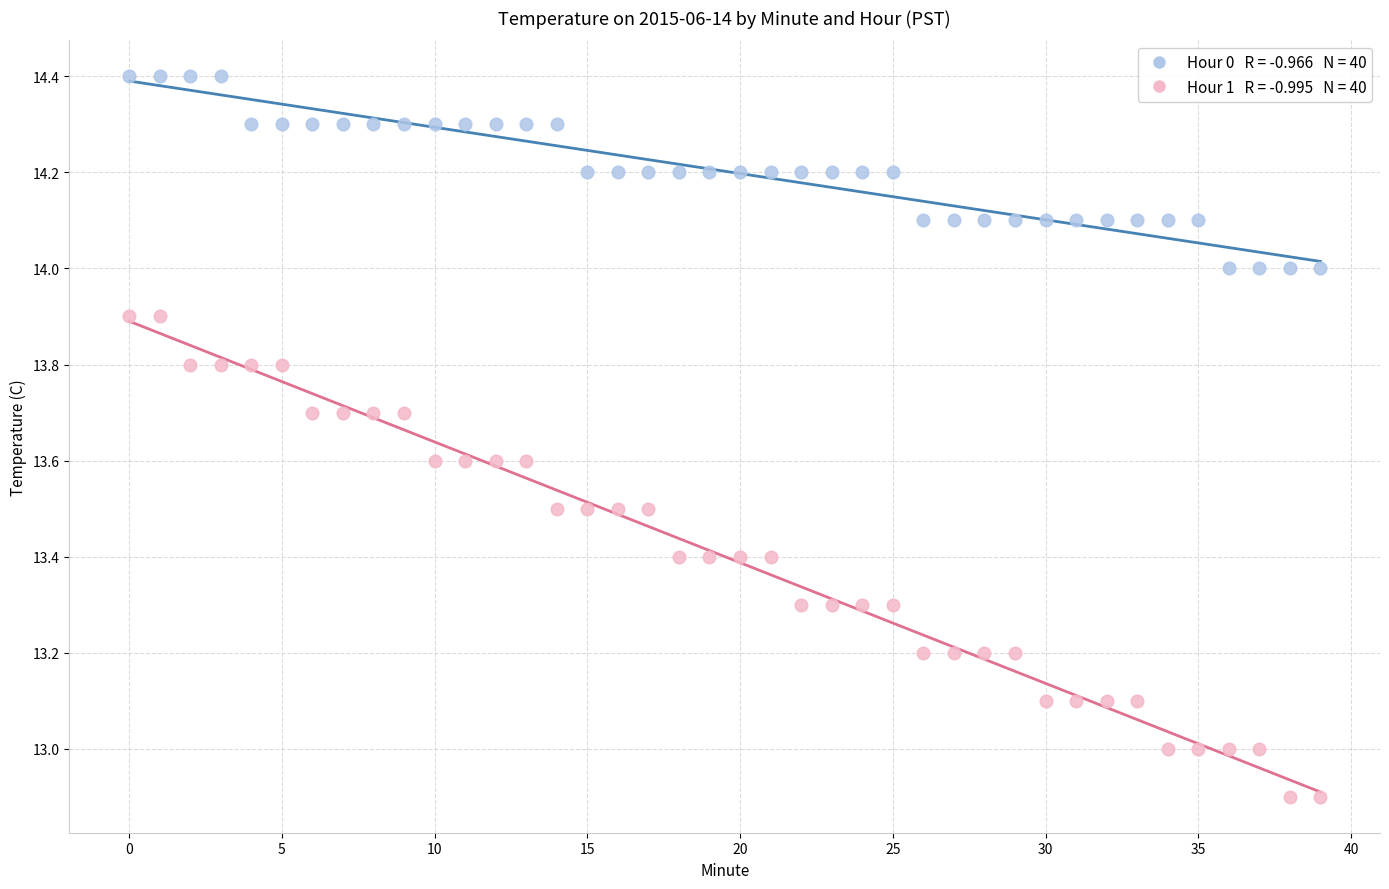

Across all data points, what is the range of Y values (max minus min)?

1.5